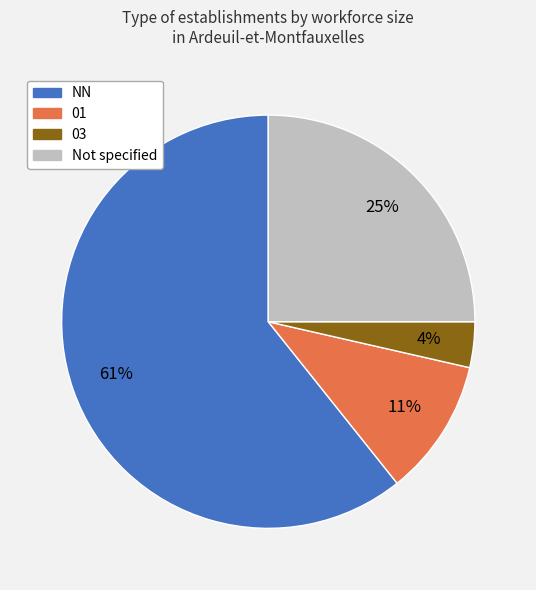

Is there any slice that represents more than half of the pie?

Yes